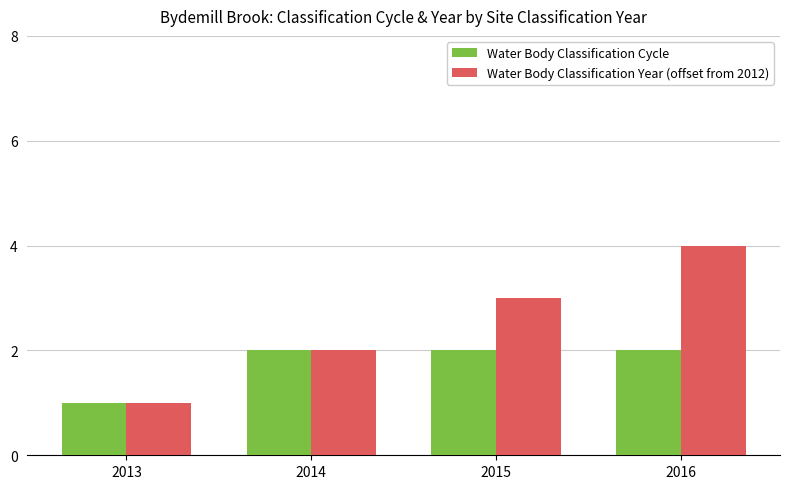

Which series has the widest spread of values?

Water Body Classification Year (offset from 2012)